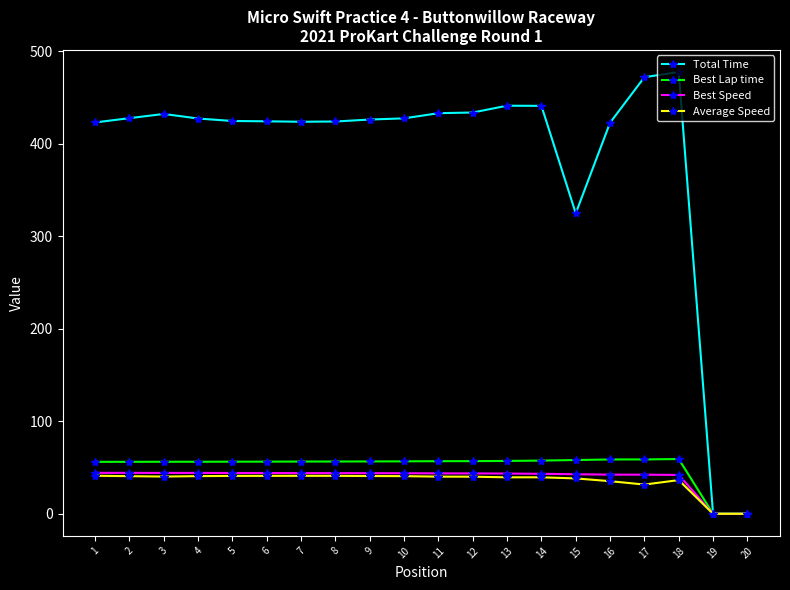

The Total Time series shows 424.6 at 5. True or false?

True